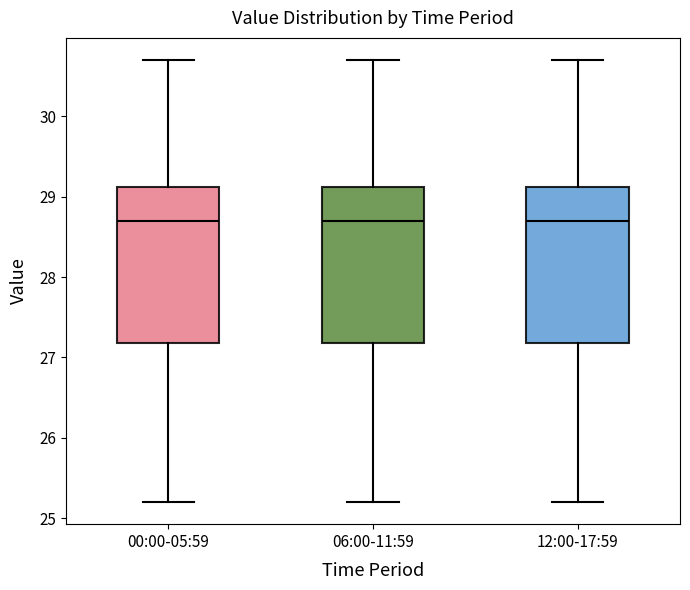

Where does the upper whisker of the box for 12:00-17:59 end on the y-axis? The values are not printed on the chart, so give them approximately, as read against the axis.

30.7